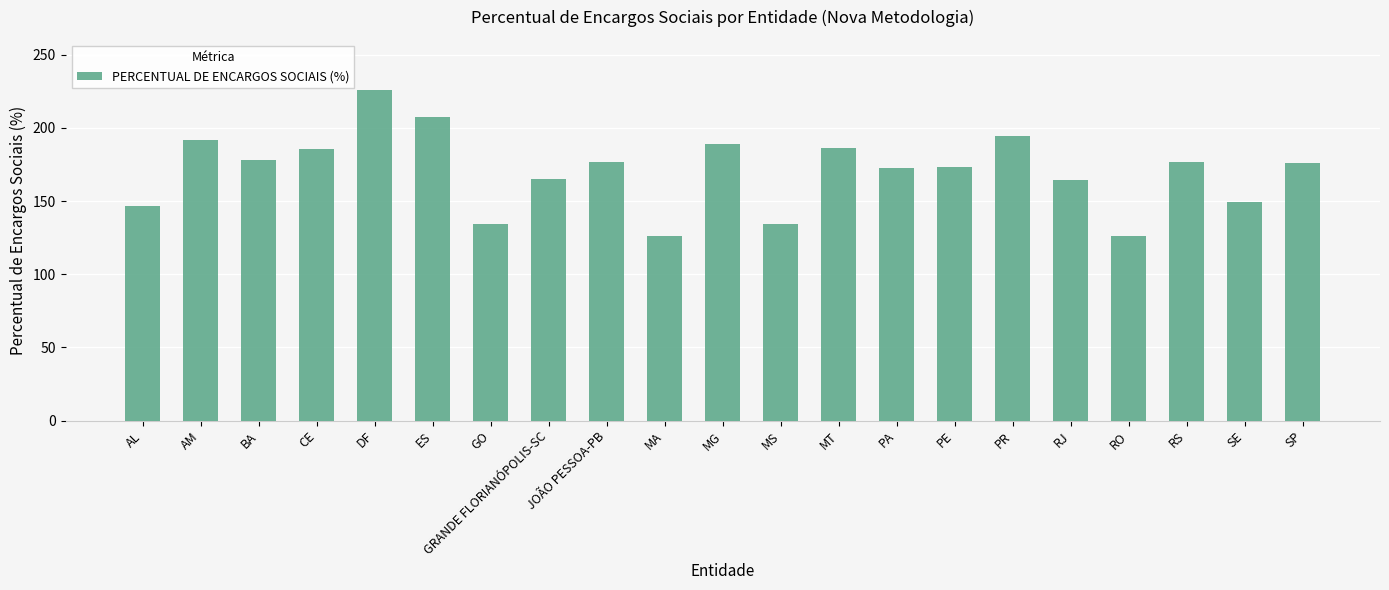

Approximately how many times larger is the value at ES compared to MG?

1.1